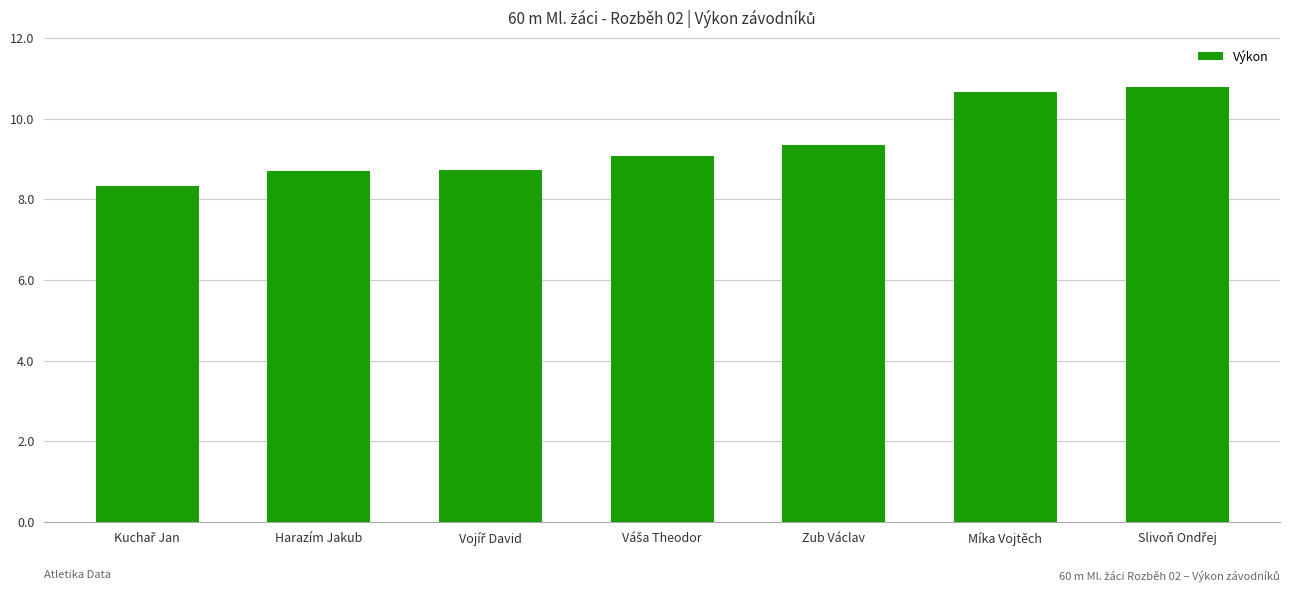

What position from the right is Zub Václav?

3